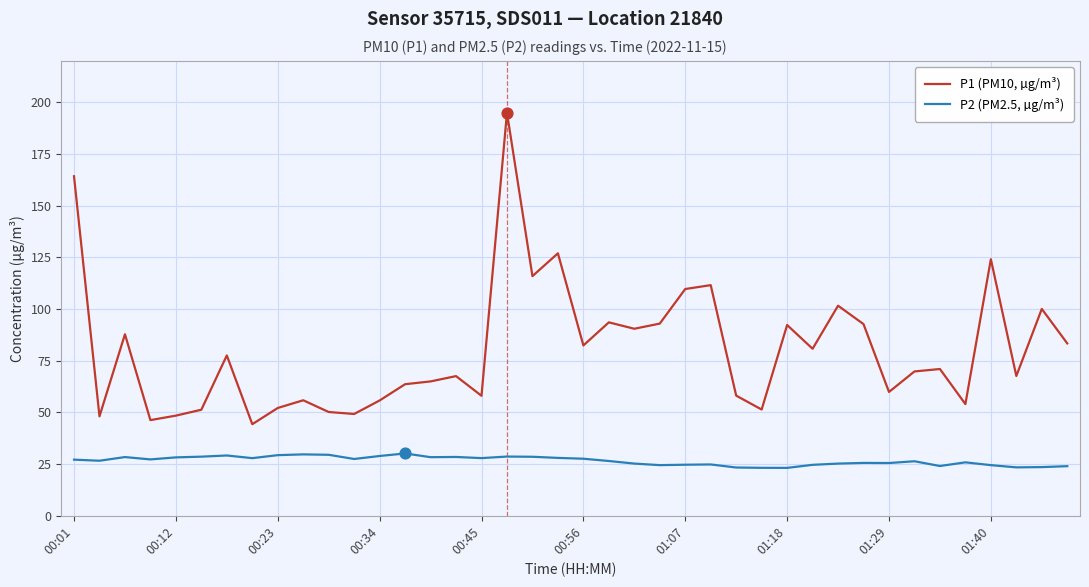

Which series has the largest range (max minus min)?

P1 (PM10, µg/m³)